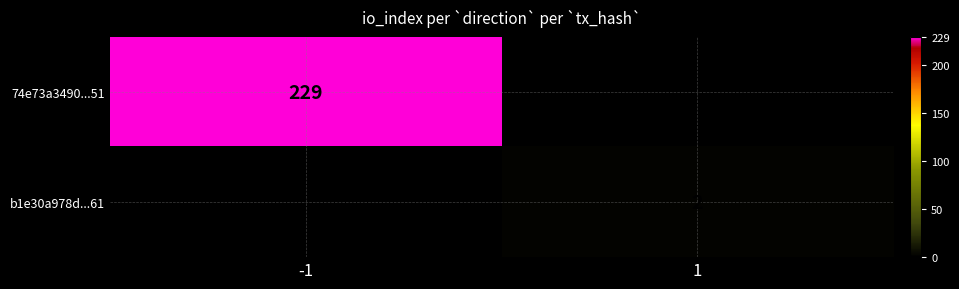

Count the number of data series in this chart.

2